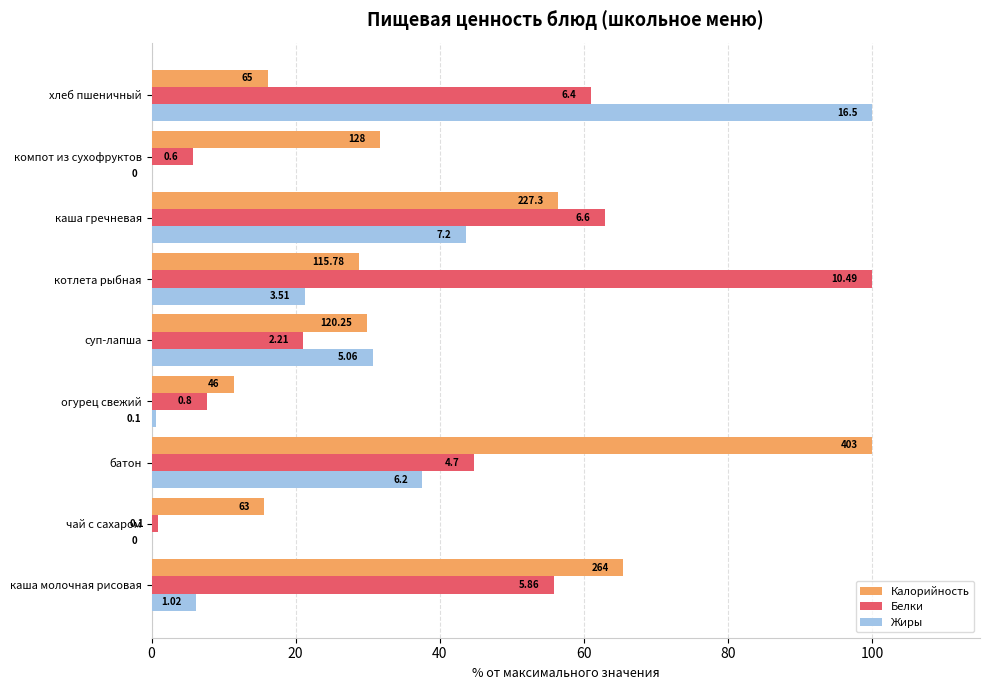

What are all the series names shown in the legend?

Калорийность, Белки, Жиры